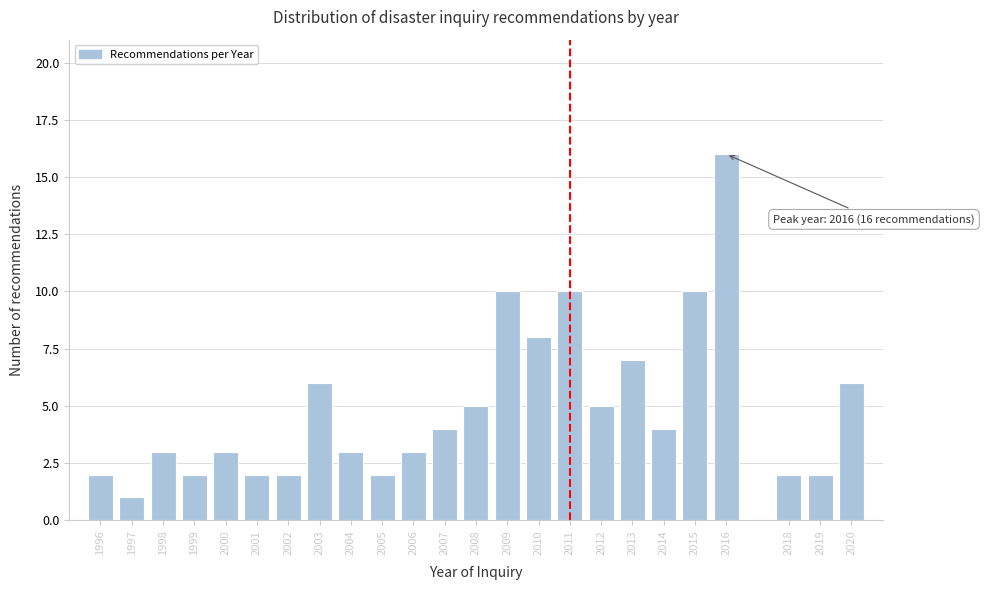

Reading left to right, transcribe all the data shown in this chart.

2	1	3	2	3	2	2	6	3	2	3	4	5	10	8	10	5	7	4	10	16	2	2	6